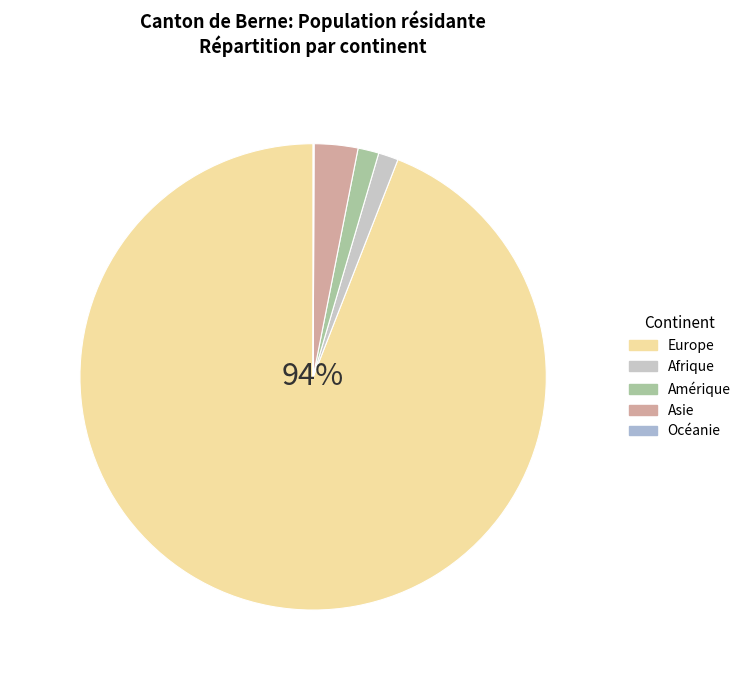

What is the largest slice in the pie chart?

Europe